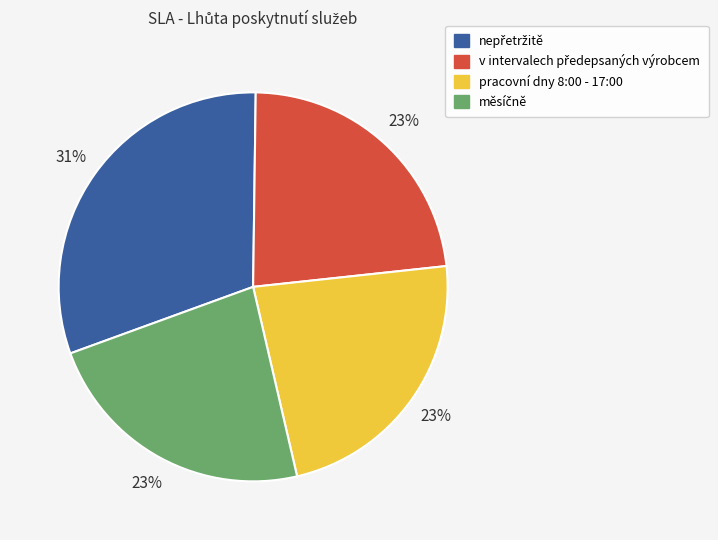

To the nearest percent, what portion does pracovní dny 8:00 - 17:00 represent?

23%